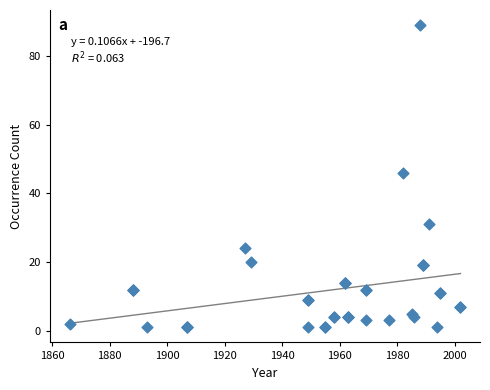

What Y value in the scatter plot is closest to 45?

46